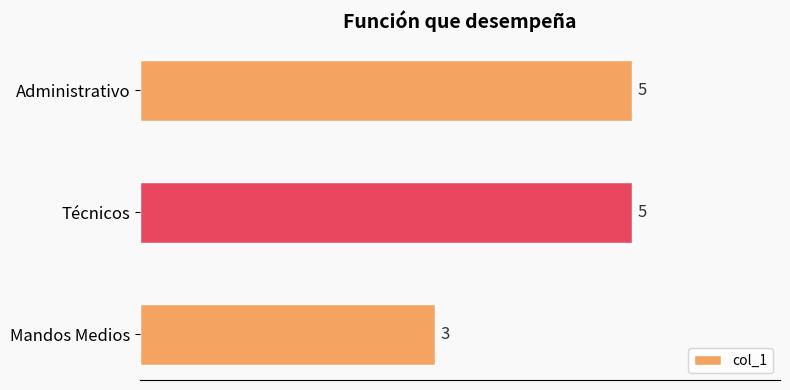

Approximately how many times larger is the value at Administrativo compared to Técnicos?

1.0